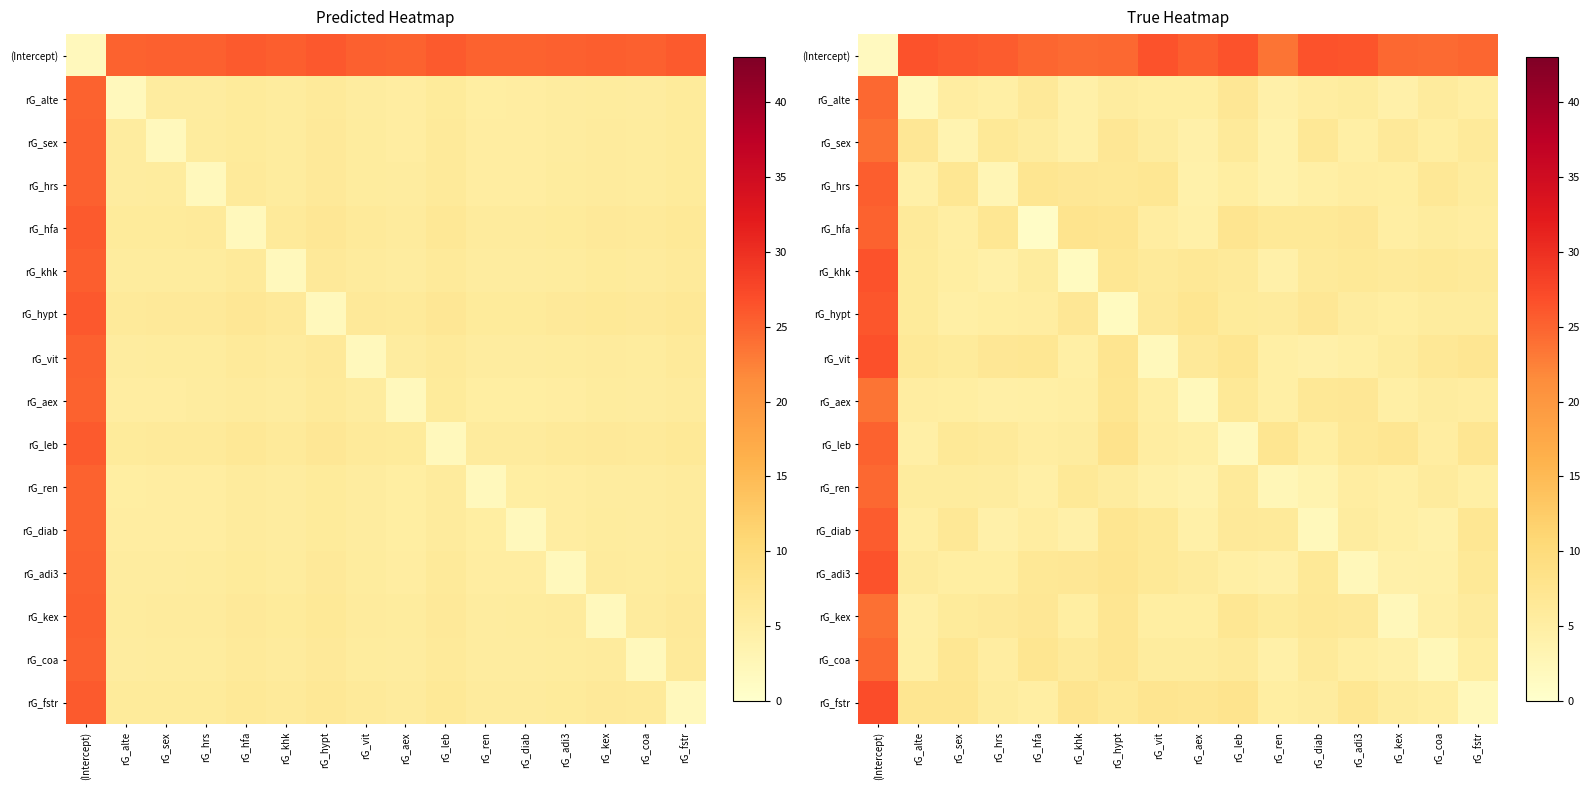

Rank the categories by rG_kex value from highest to lowest.

(Intercept), rG_hypt, rG_leb, rG_hfa, rG_diab, rG_hrs, rG_adi3, rG_ren, rG_sex, rG_fstr, rG_khk, rG_aex, rG_vit, rG_alte, rG_coa, rG_kex